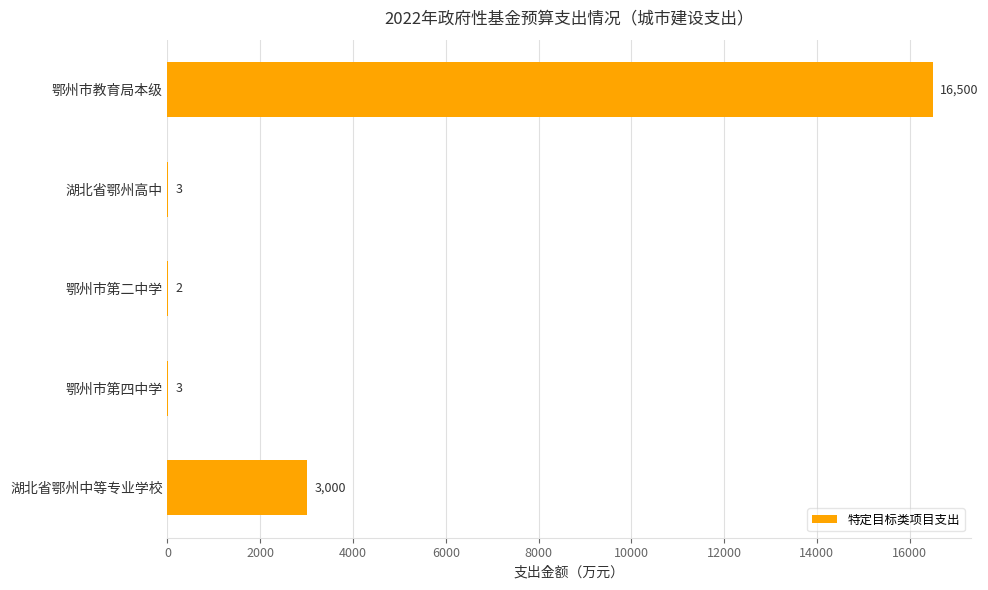

Which has a higher value, 鄂州市教育局本级 or 湖北省鄂州高中?

鄂州市教育局本级